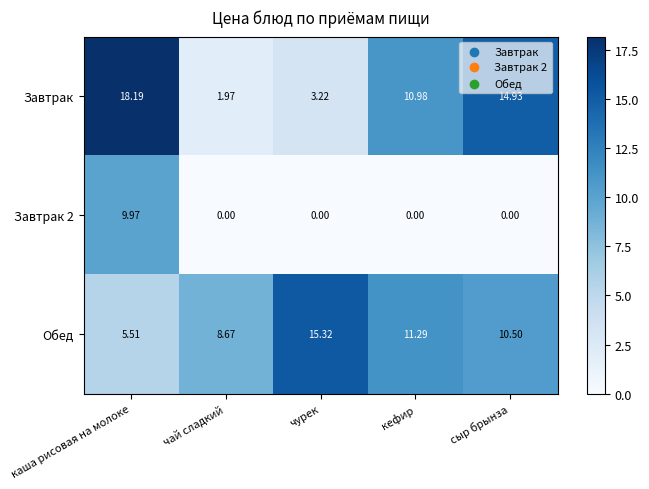

Which category has the highest value across all series?

каша рисовая на молоке